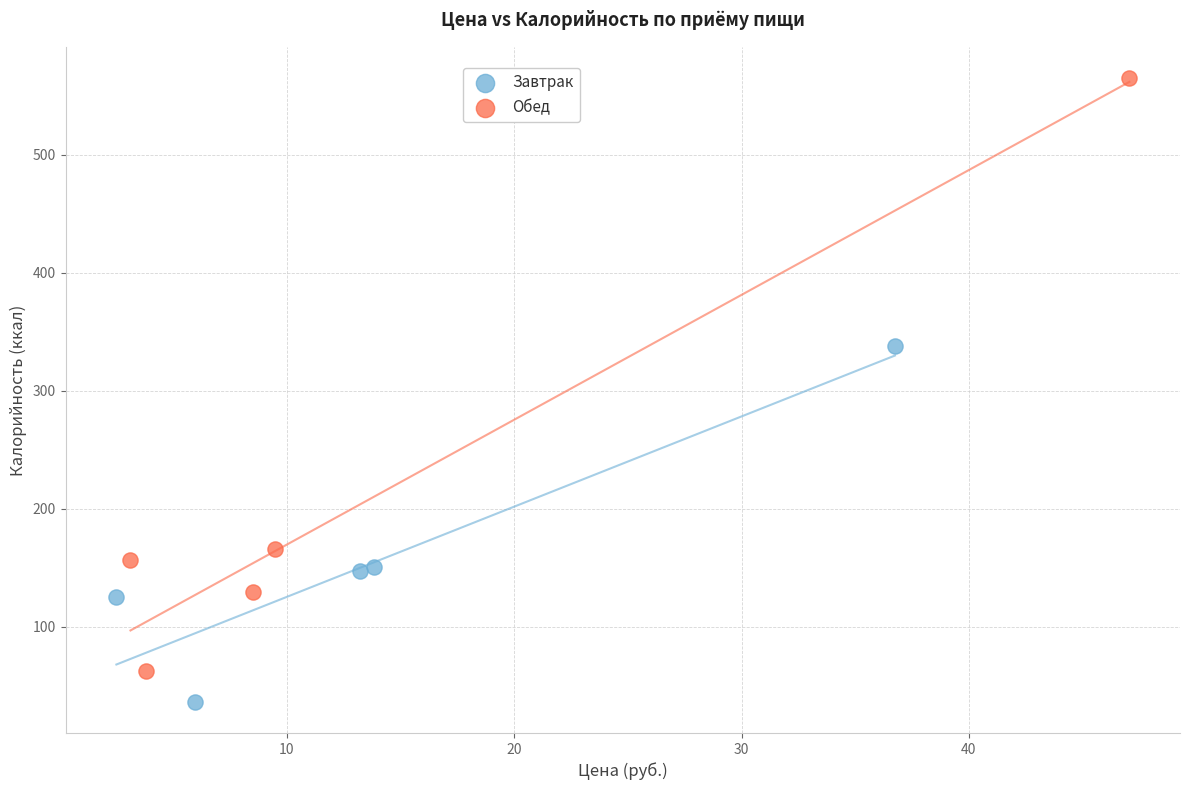

Which series reaches the minimum Y coordinate?

Завтрак